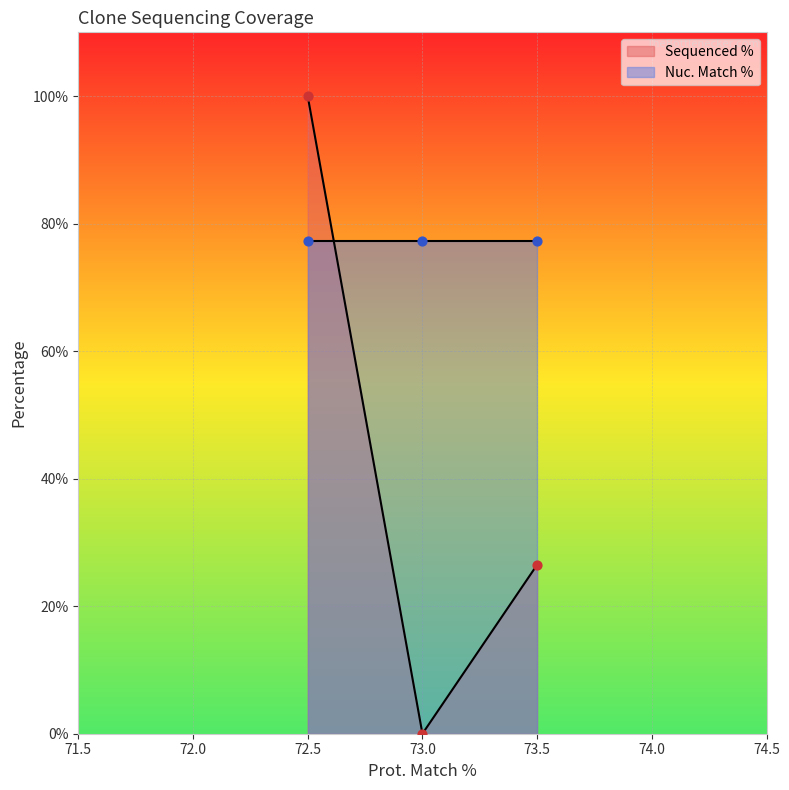

At which label is Sequenced % closest to 50?

73.5